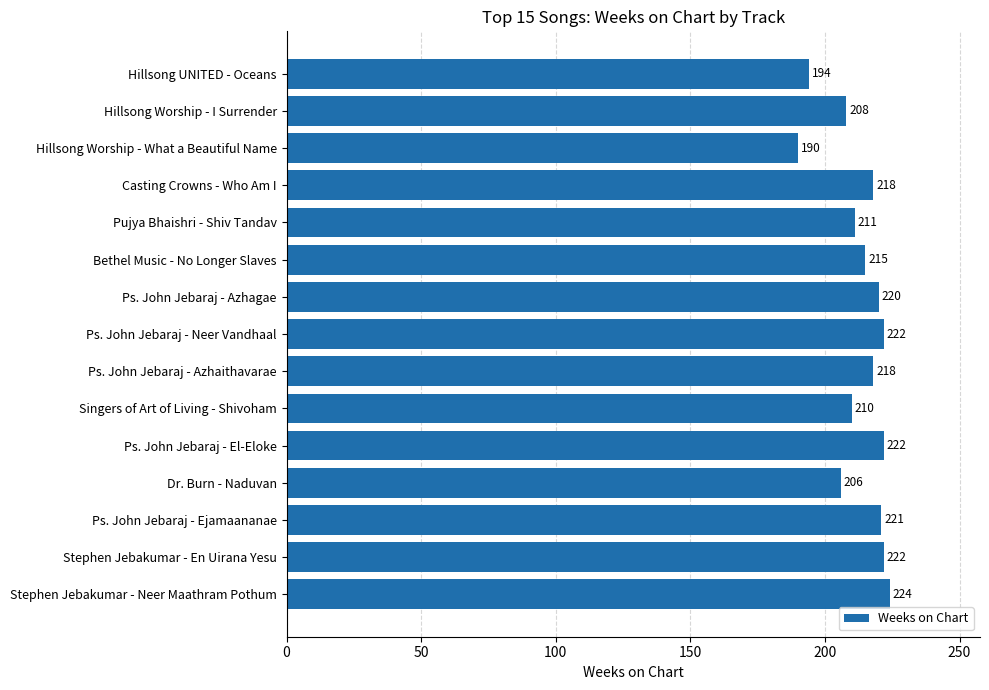

What is the sum of the values at Ps. John Jebaraj - El-Eloke and Ps. John Jebaraj - Neer Vandhaal?

444